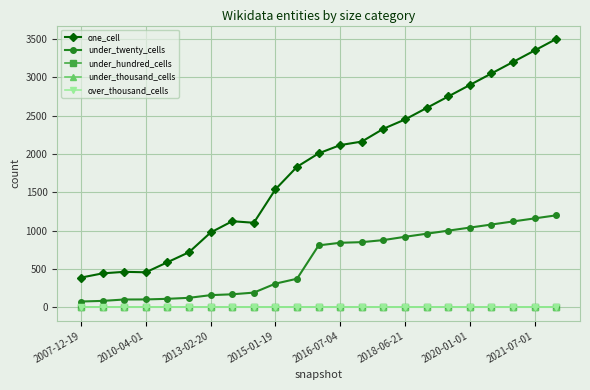

At which category does the chart reach its minimum across all series?

2007-12-19